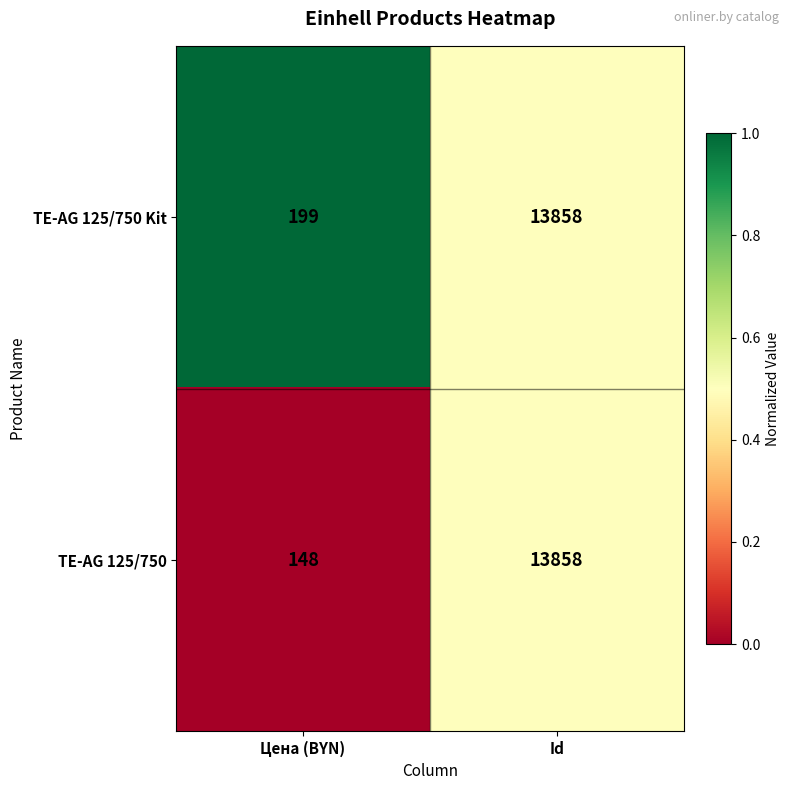

Which series has the widest spread of values?

TE-AG 125/750